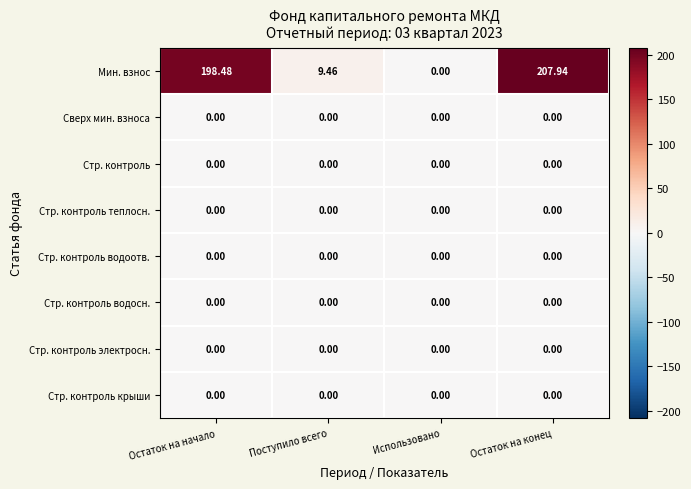

Which label corresponds to the largest value in the chart?

Остаток на конец